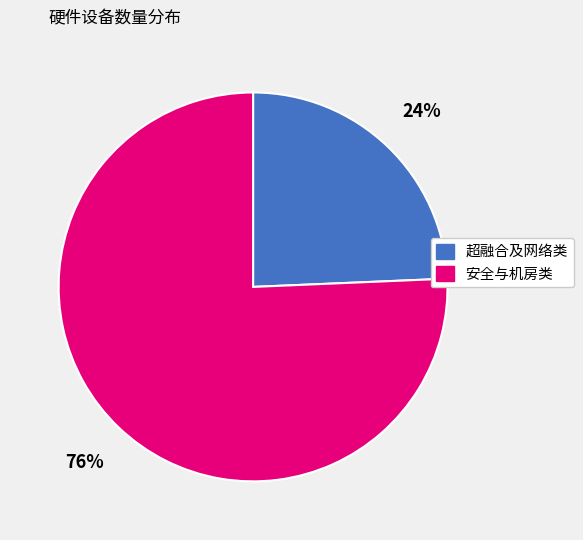

To the nearest percent, what is the average slice percentage?

50%